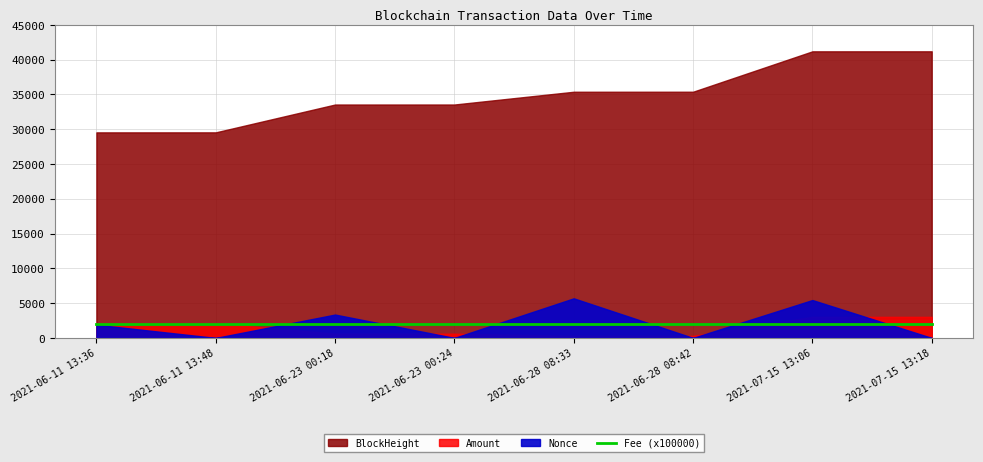

How many lines are shown in the chart?

4